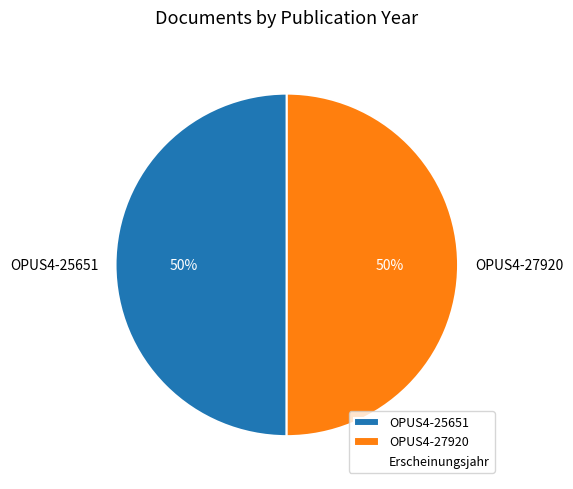

Approximately how many times larger is the value at OPUS4-27920 compared to OPUS4-25651?

1.0